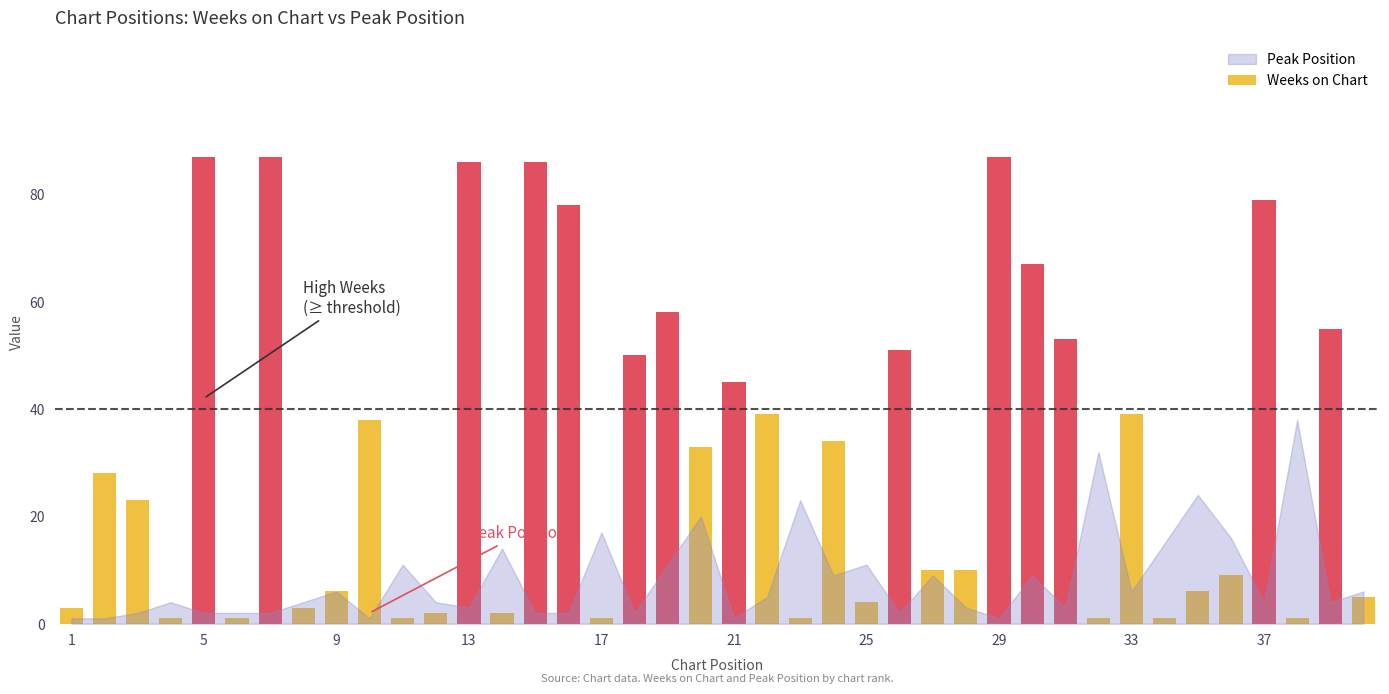

What is the value of the 31st bar from the left?

53